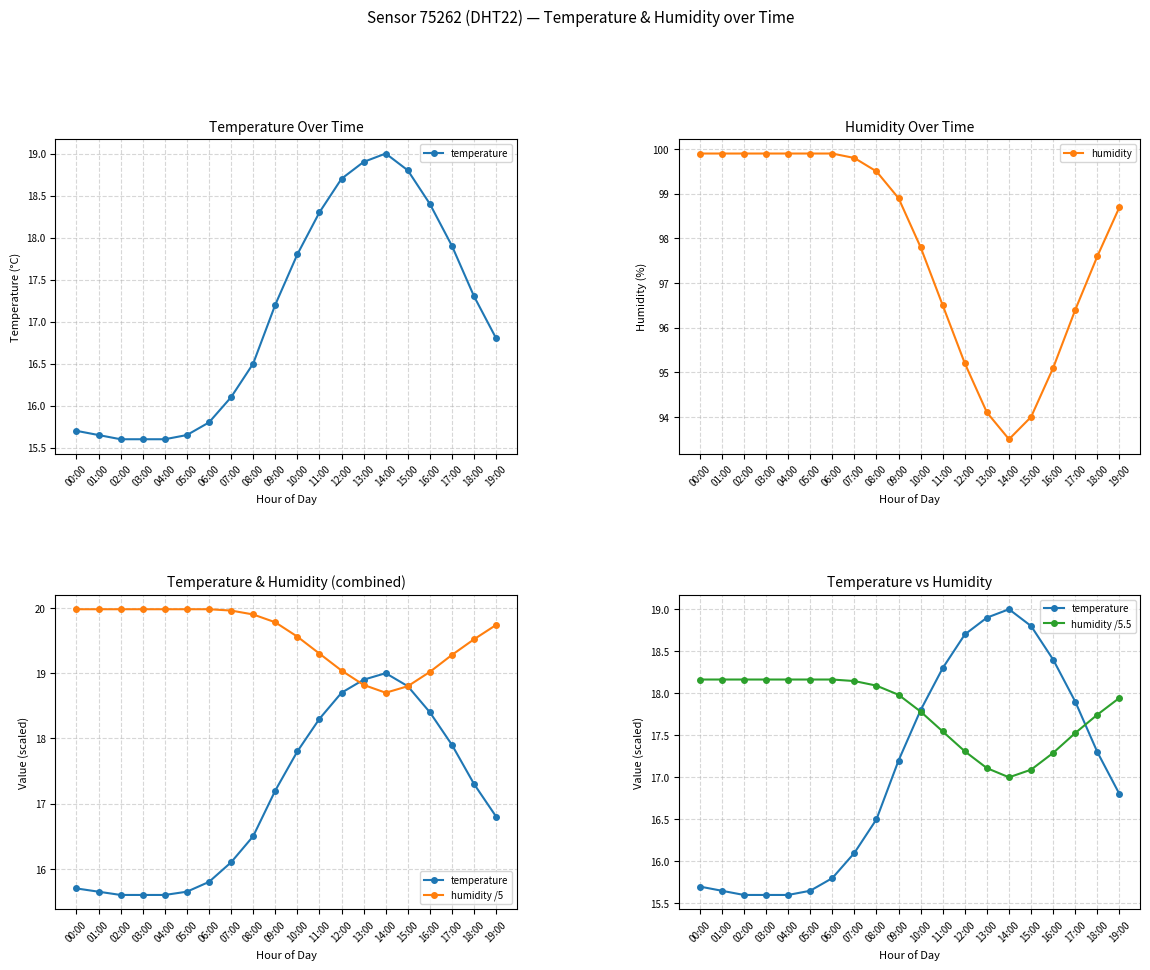

What is the sum of all humidity values?

1956.4